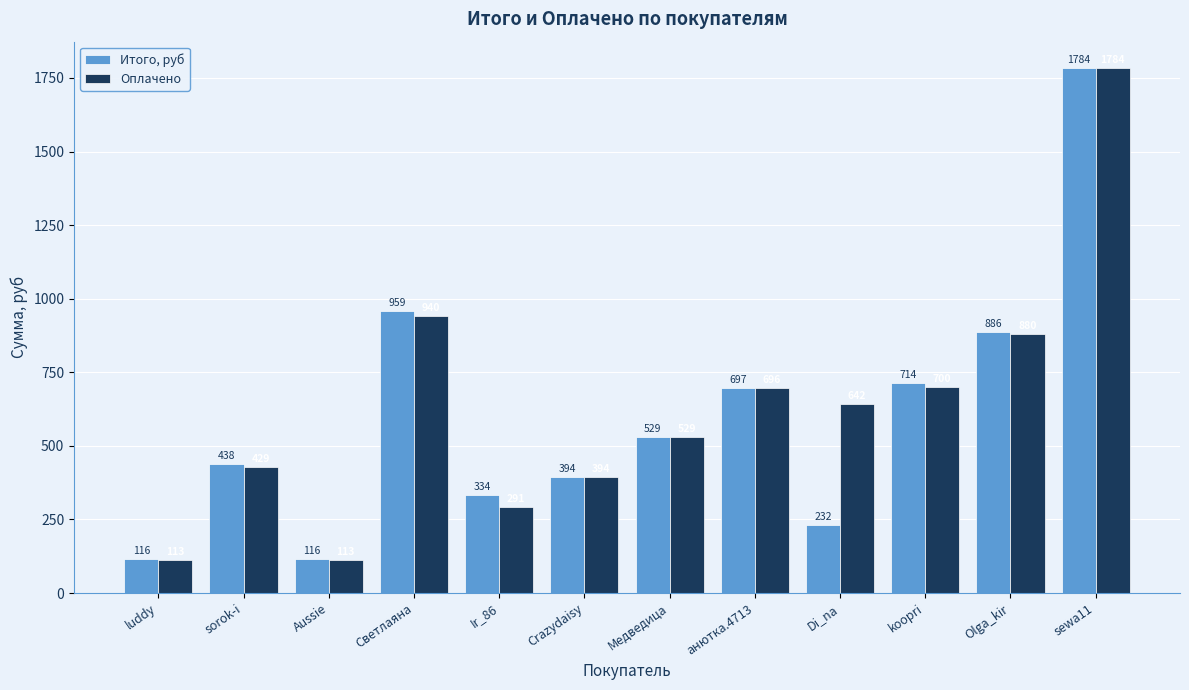

What are all the series names shown in the legend?

Итого, руб, Оплачено